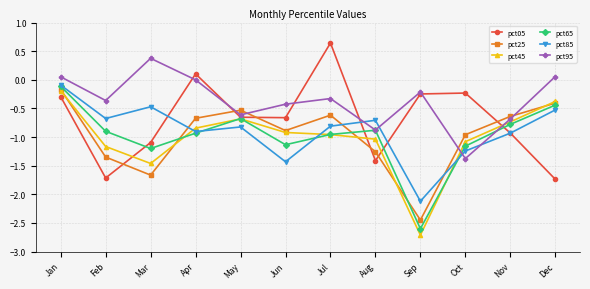

Read the pct05 value at Dec.

-1.7